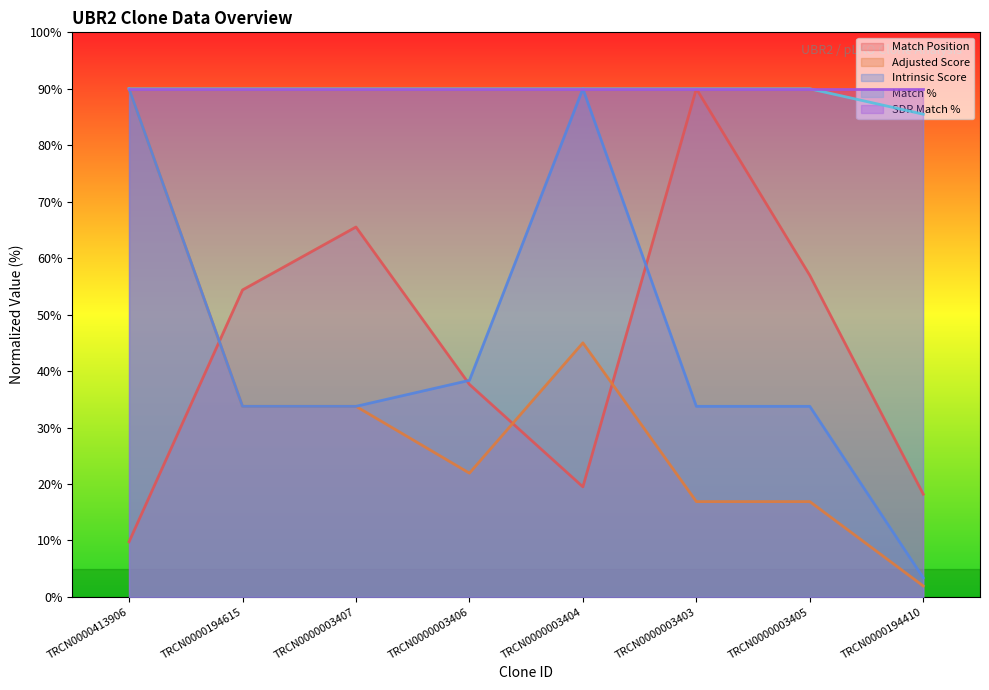

At which category is the sum across all series the highest?

TRCN0000413906